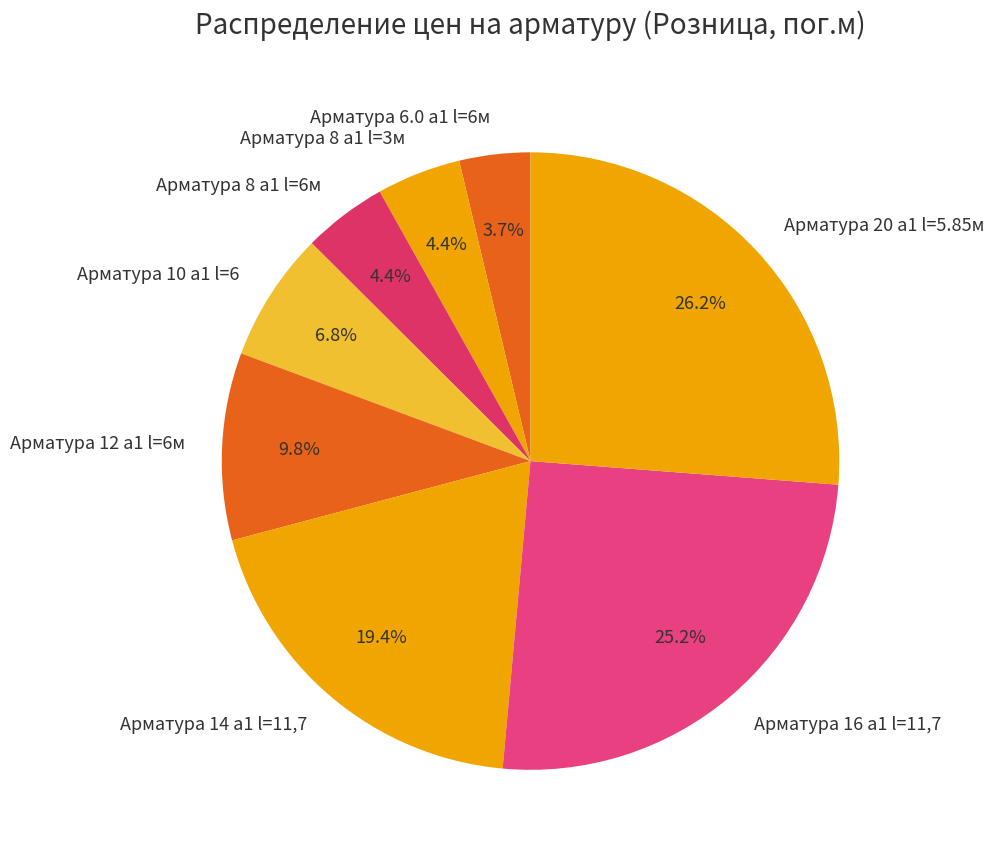

Which category has the smallest portion of the pie?

Арматура 6.0 а1 l=6м